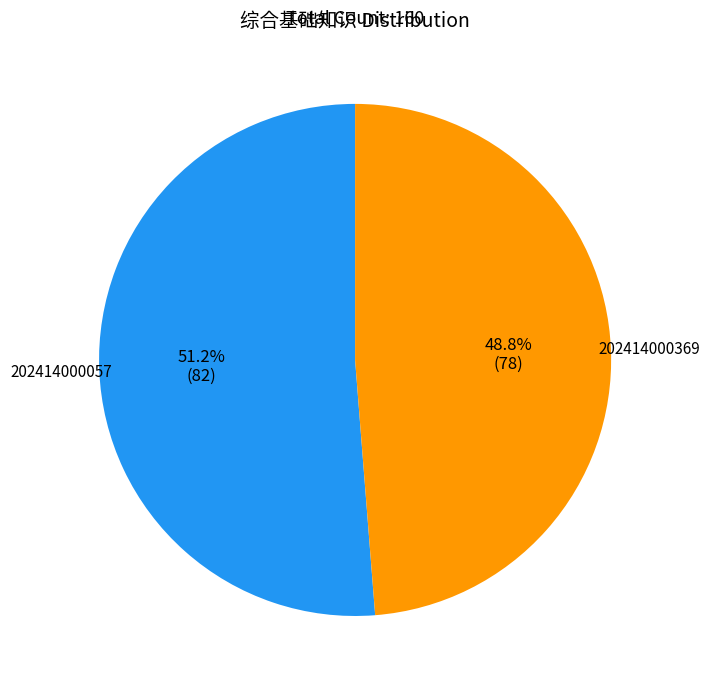

Is there any slice that represents more than half of the pie?

Yes